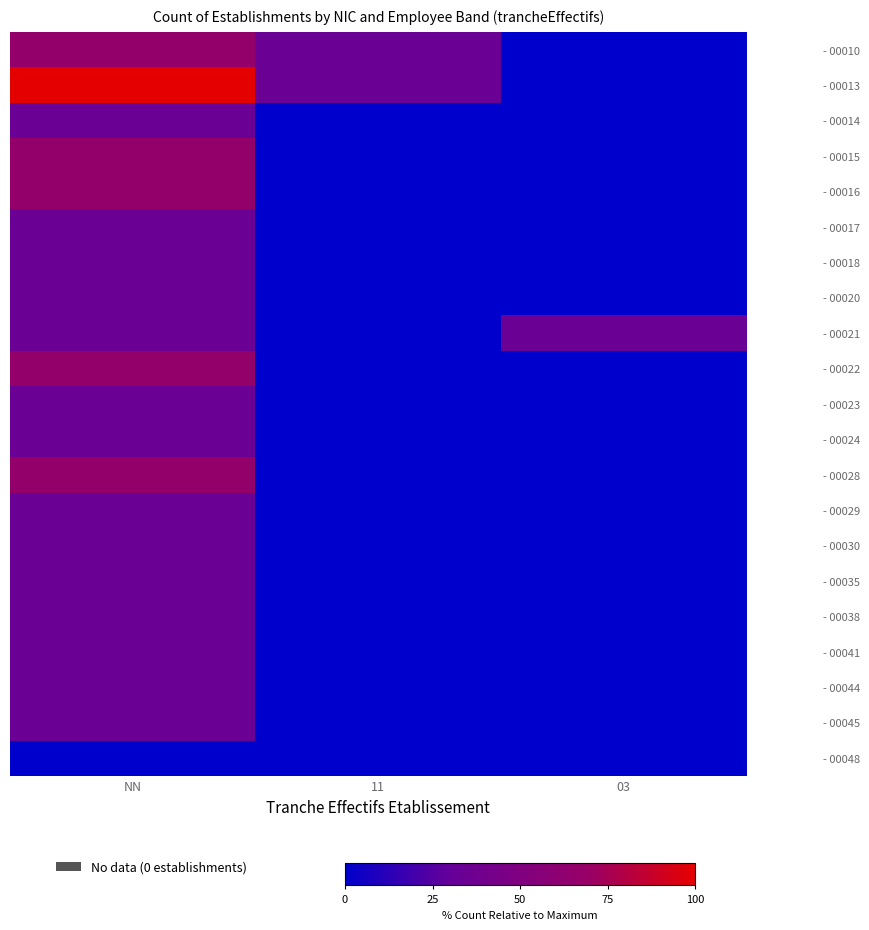

At which category does the chart reach its minimum across all series?

03